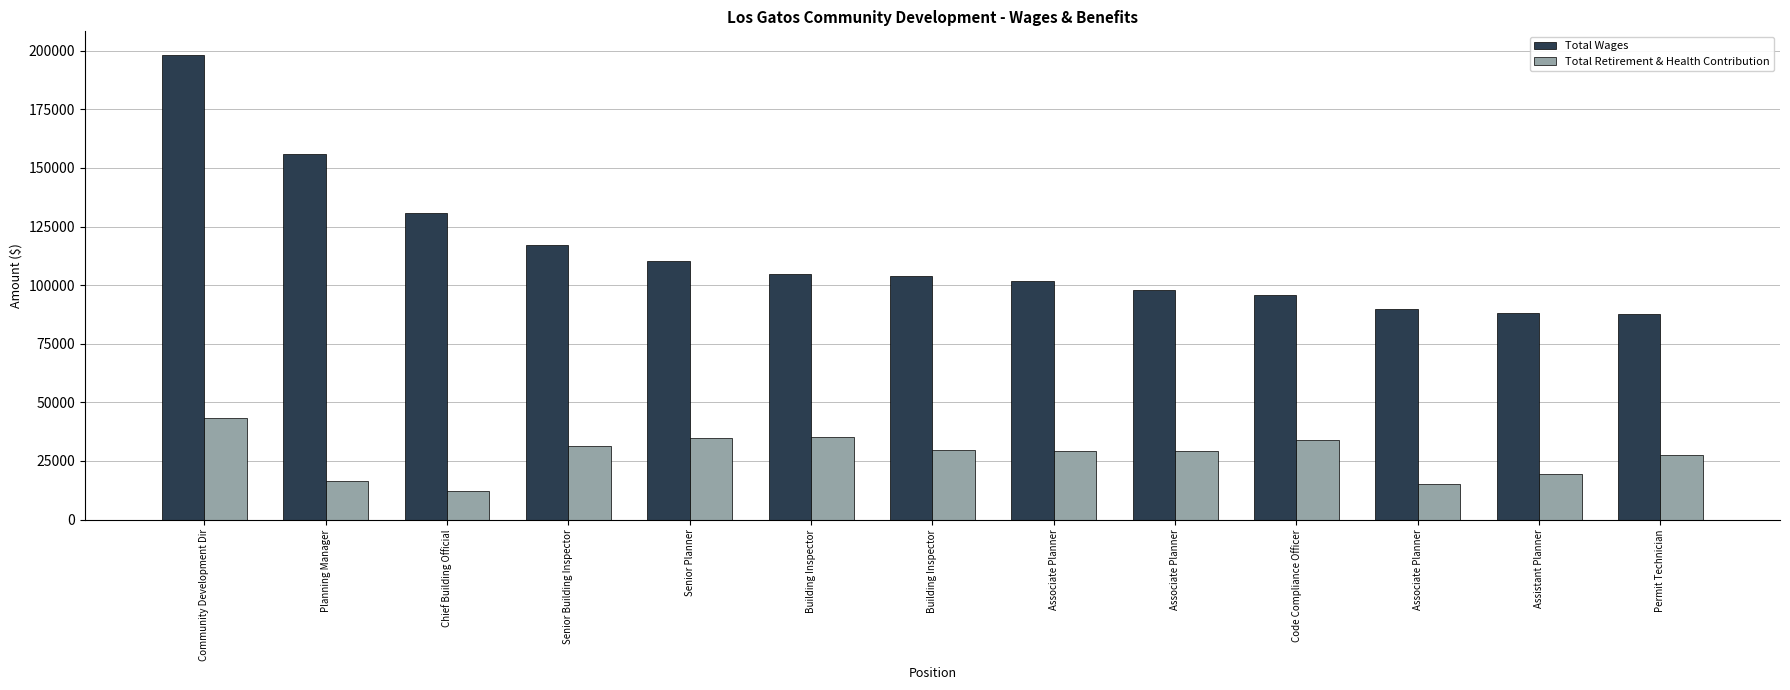

Where does the Total Retirement & Health Contribution series first go above 29468?

Community Development Dir